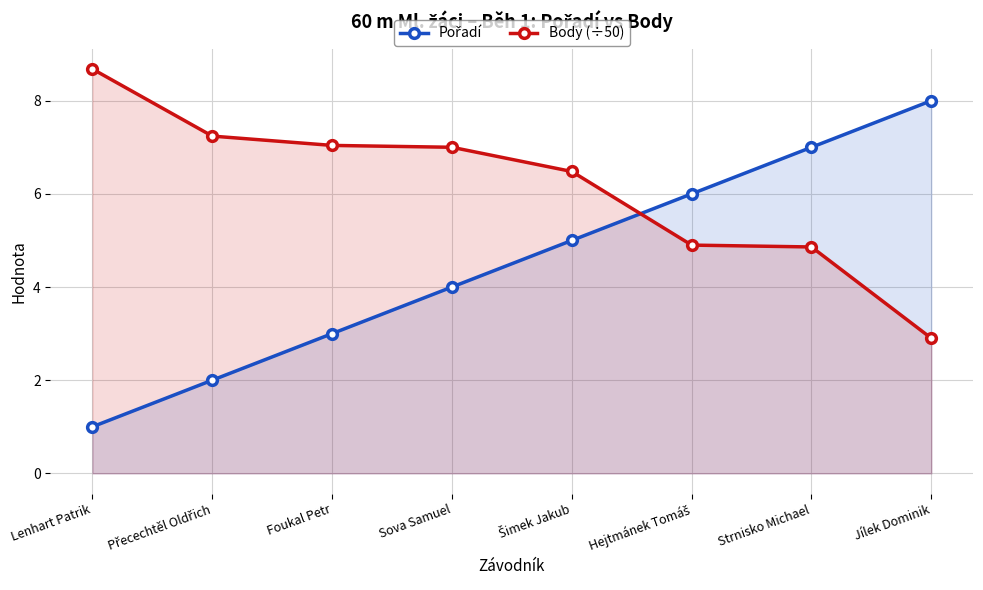

Which series has the largest total across all categories?

Body (÷50)